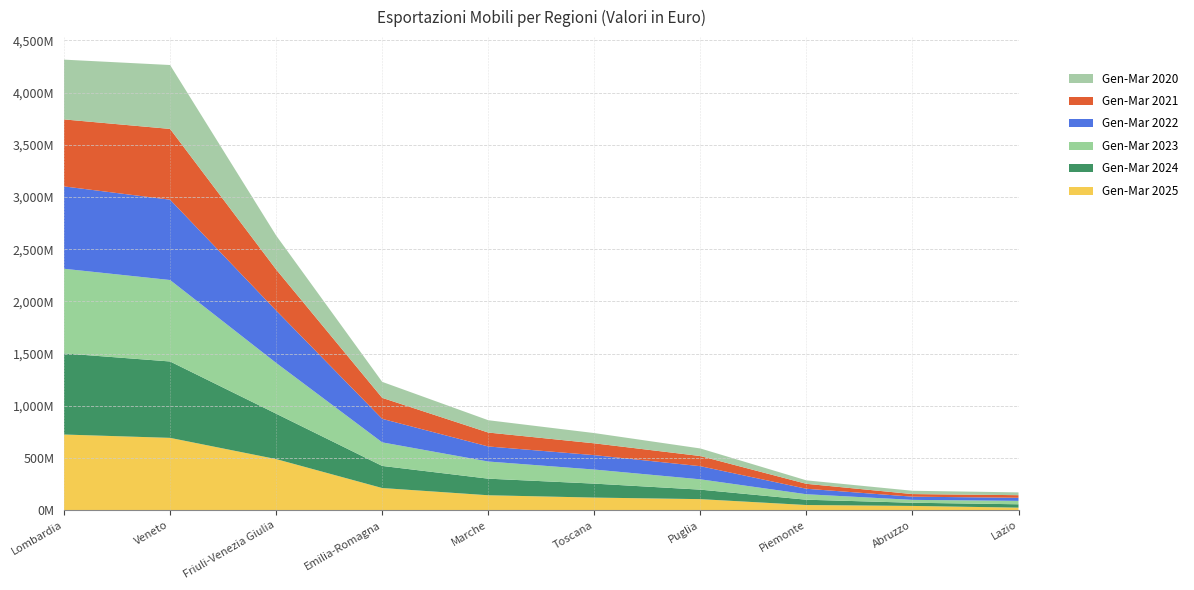

Reading left to right, extract all data points from this chart.

Gen-Mar 2025: Lombardia=724400330	Veneto=692361365	Friuli-Venezia Giulia=488957762	Emilia-Romagna=211666116	Marche=142410682	Toscana=120084255	Puglia=105206503	Piemonte=48835999	Abruzzo=40145309	Lazio=23674271
Gen-Mar 2024: Lombardia=777362981	Veneto=731979843	Friuli-Venezia Giulia=435107690	Emilia-Romagna=211823916	Marche=158992592	Toscana=133817694	Puglia=91009671	Piemonte=50788770	Abruzzo=30610957	Lazio=32299486
Gen-Mar 2023: Lombardia=810871709	Veneto=780484298	Friuli-Venezia Giulia=486530220	Emilia-Romagna=225821381	Marche=164256787	Toscana=134862173	Puglia=98944185	Piemonte=52517947	Abruzzo=27437641	Lazio=32510494
Gen-Mar 2022: Lombardia=789261281	Veneto=769657923	Friuli-Venezia Giulia=501973793	Emilia-Romagna=225341218	Marche=144291663	Toscana=138046709	Puglia=125806385	Piemonte=52482395	Abruzzo=30638042	Lazio=29681534
Gen-Mar 2021: Lombardia=641941403	Veneto=678280658	Friuli-Venezia Giulia=393468193	Emilia-Romagna=201191997	Marche=133399744	Toscana=113220359	Puglia=97252564	Piemonte=47341657	Abruzzo=24970992	Lazio=25008672
Gen-Mar 2020: Lombardia=572796940	Veneto=612294763	Friuli-Venezia Giulia=325443129	Emilia-Romagna=153183031	Marche=118157553	Toscana=98206790	Puglia=72664917	Piemonte=33297232	Abruzzo=31648235	Lazio=26800134